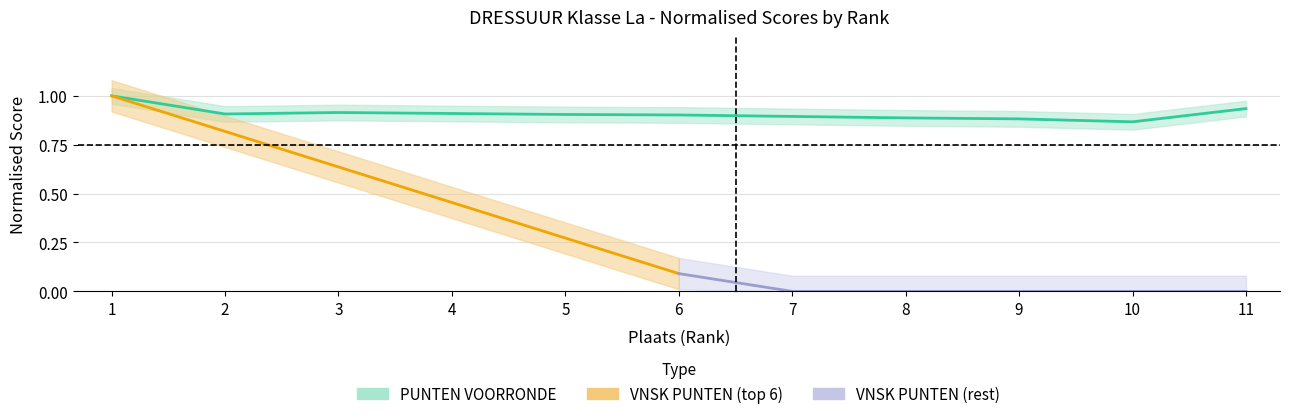

The value at 4 is 0.9. True or false?

True